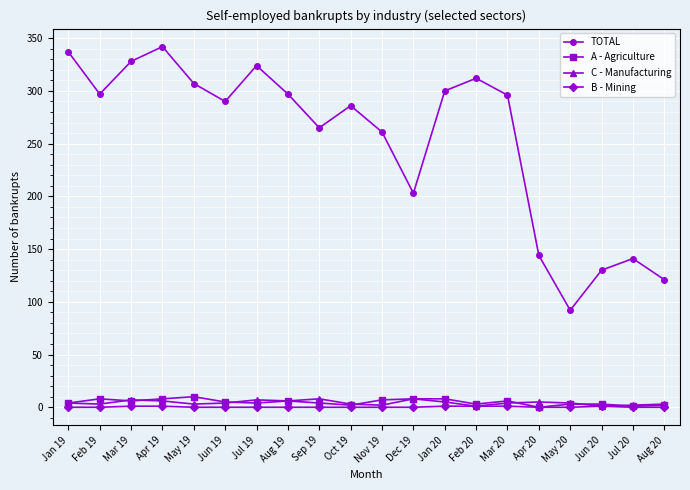

True or false: TOTAL and A - Agriculture intersect in this chart.

False